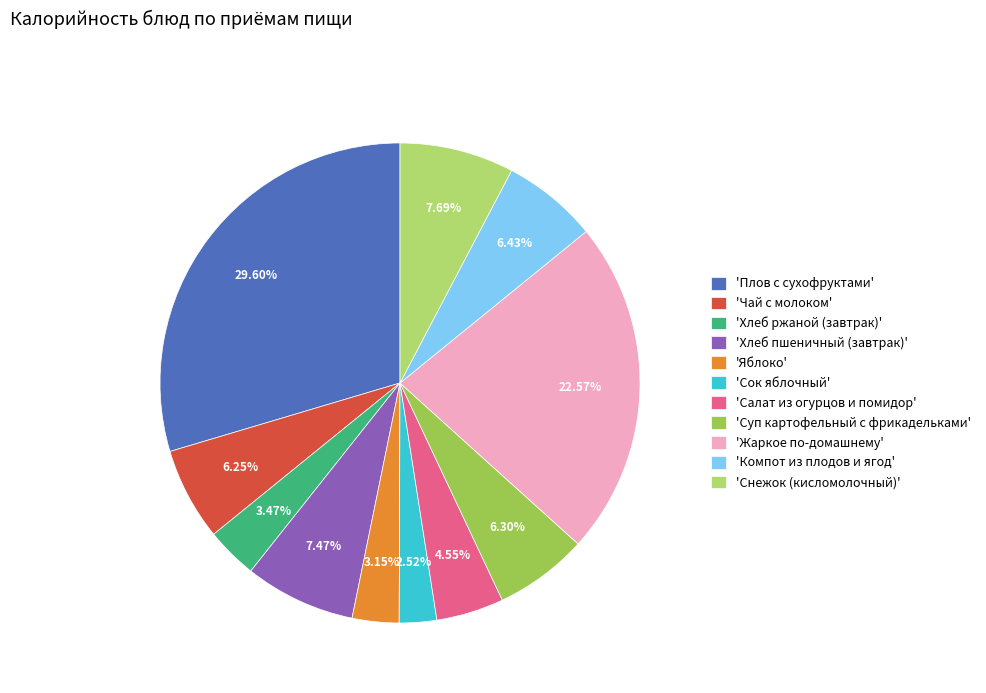

What is the largest slice in the pie chart?

'Плов с сухофруктами'